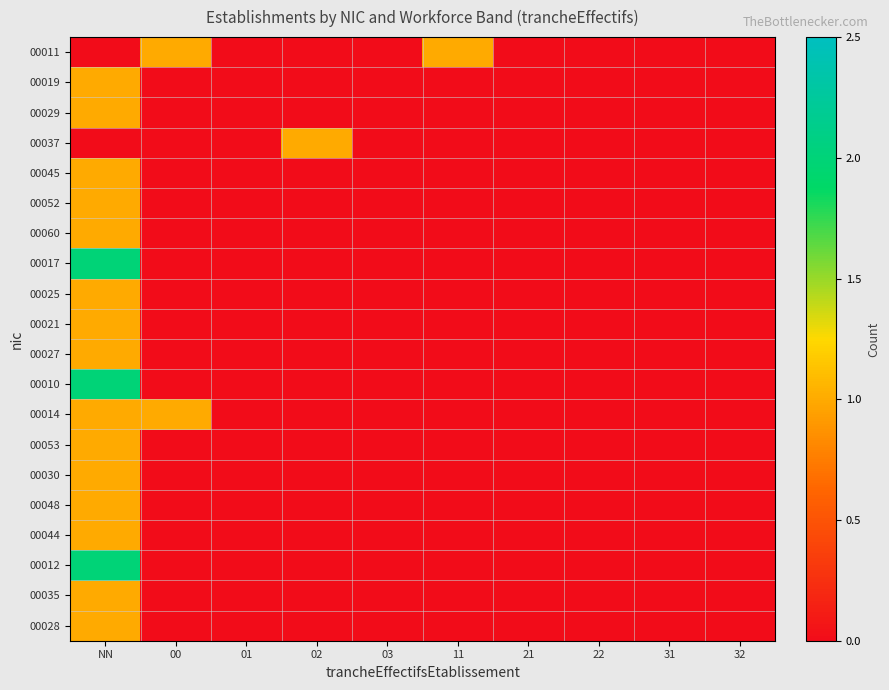

At which category is the sum across all series the highest?

NN